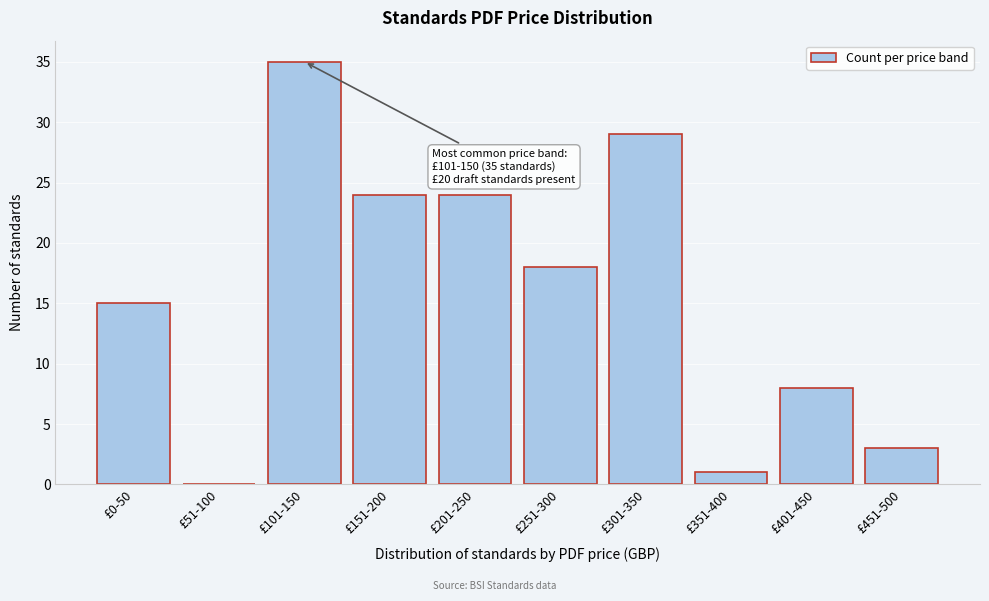

Reading right to left, what are all the values shown in this chart?

£451-500=3	£401-450=8	£351-400=1	£301-350=29	£251-300=18	£201-250=24	£151-200=24	£101-150=35	£51-100=0	£0-50=15